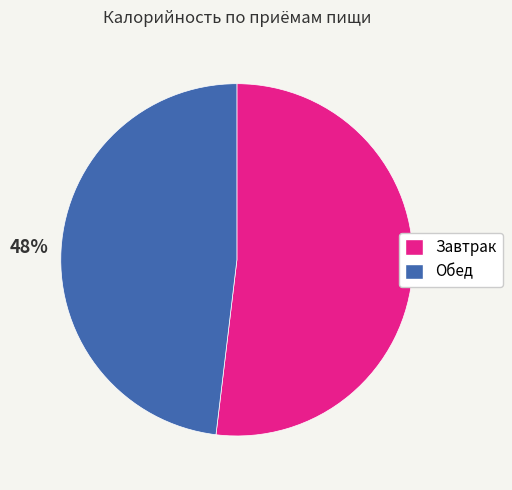

Is Обед the majority of the pie?

No